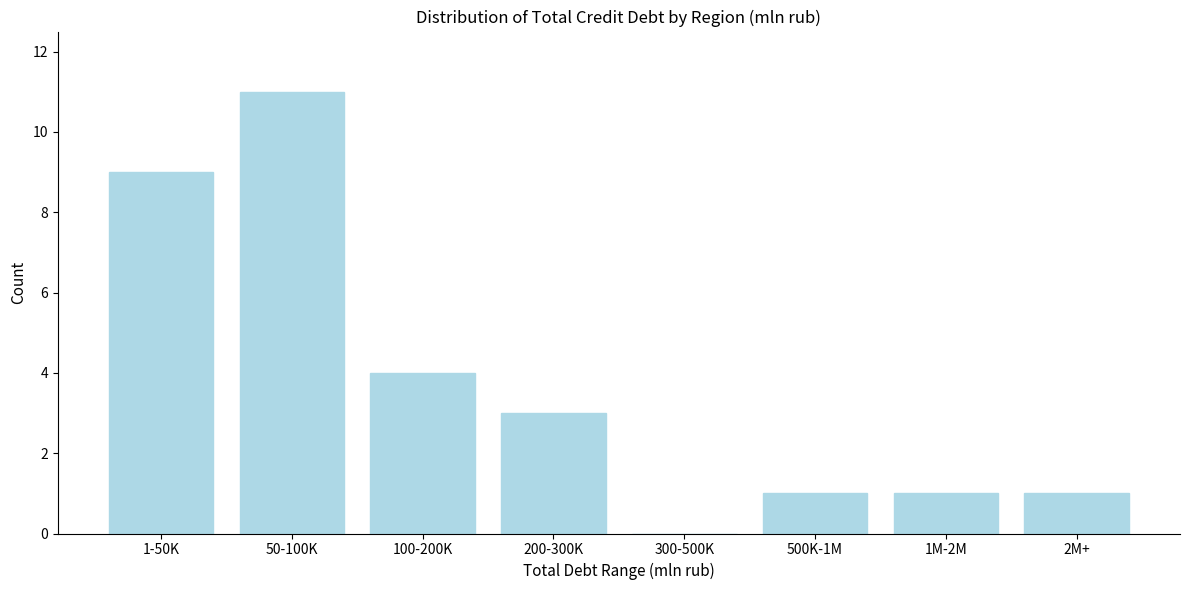

Reading left to right, list all the values displayed in this chart.

1-50K=9	50-100K=11	100-200K=4	200-300K=3	300-500K=0	500K-1M=1	1M-2M=1	2M+=1